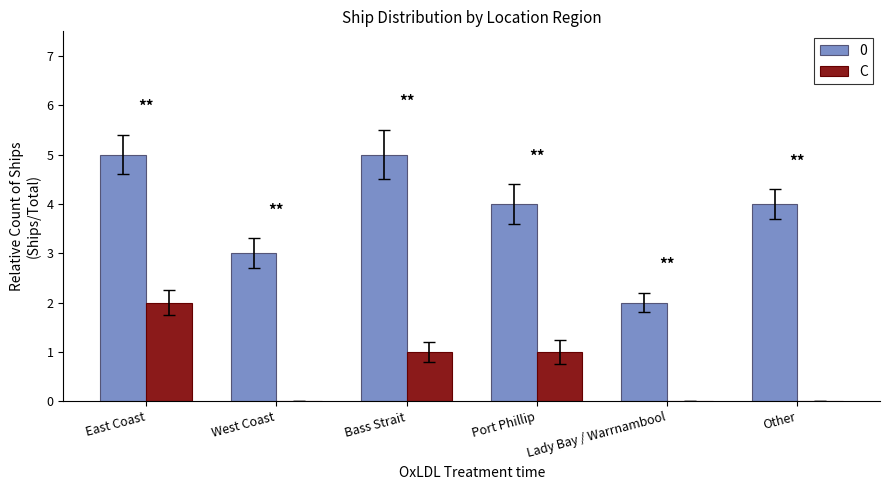

True or false: 0 has a value of 2 at Bass Strait.

False